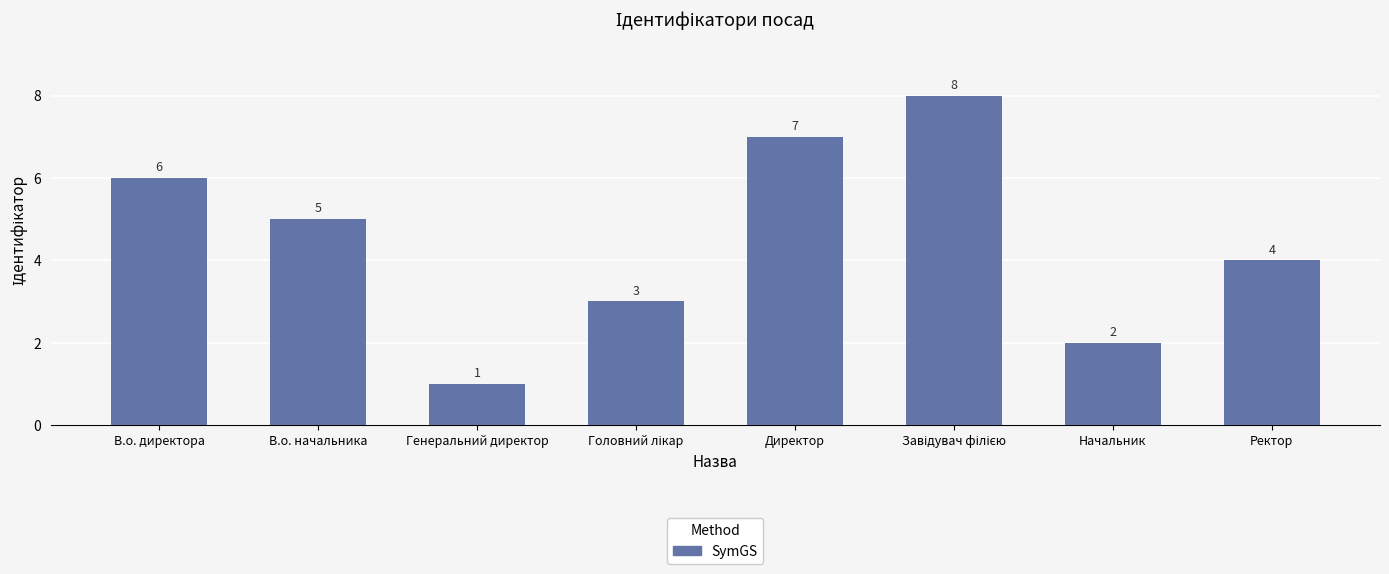

Is it true that the value at Директор is 7?

True